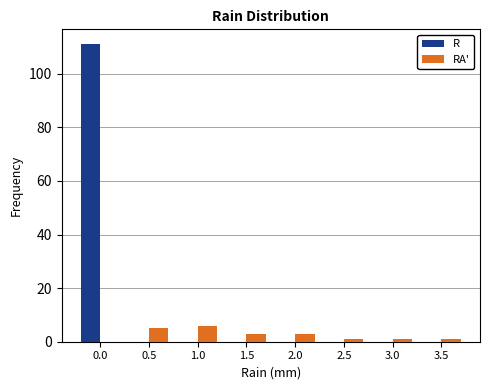

Reading left to right, what are all the values shown in this chart?

R: 0.0=111	0.5=0	1.0=0	1.5=0	2.0=0	2.5=0	3.0=0	3.5=0
RA': 0.0=0	0.5=5	1.0=6	1.5=3	2.0=3	2.5=1	3.0=1	3.5=1